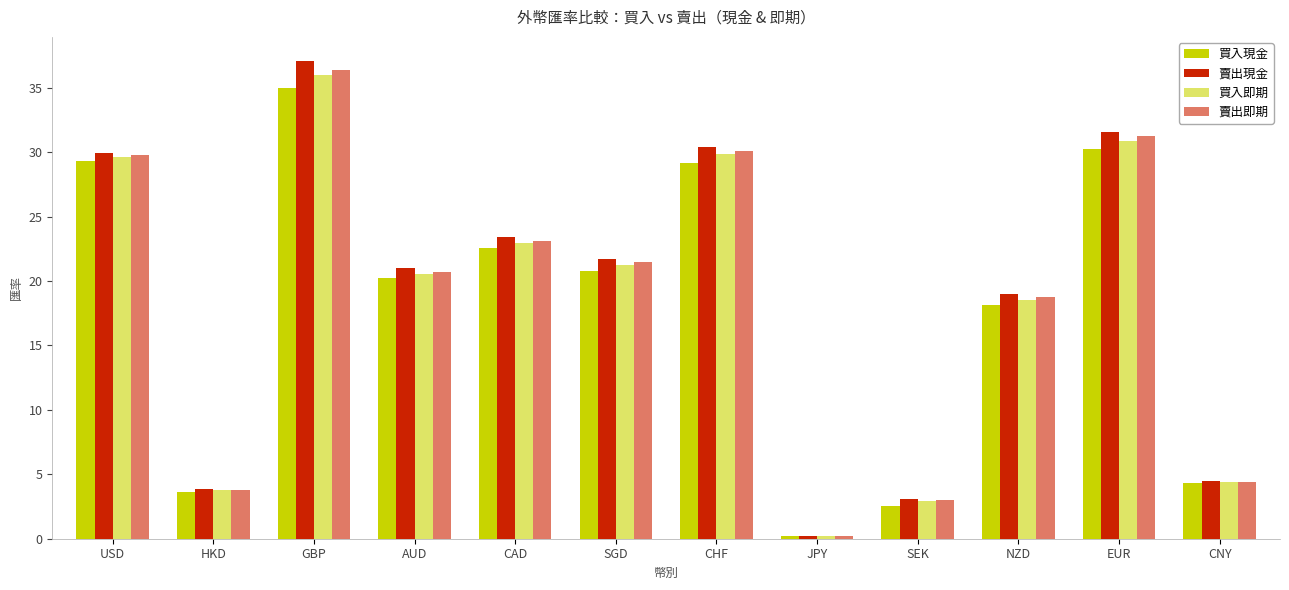

How many bars are there in total?

48